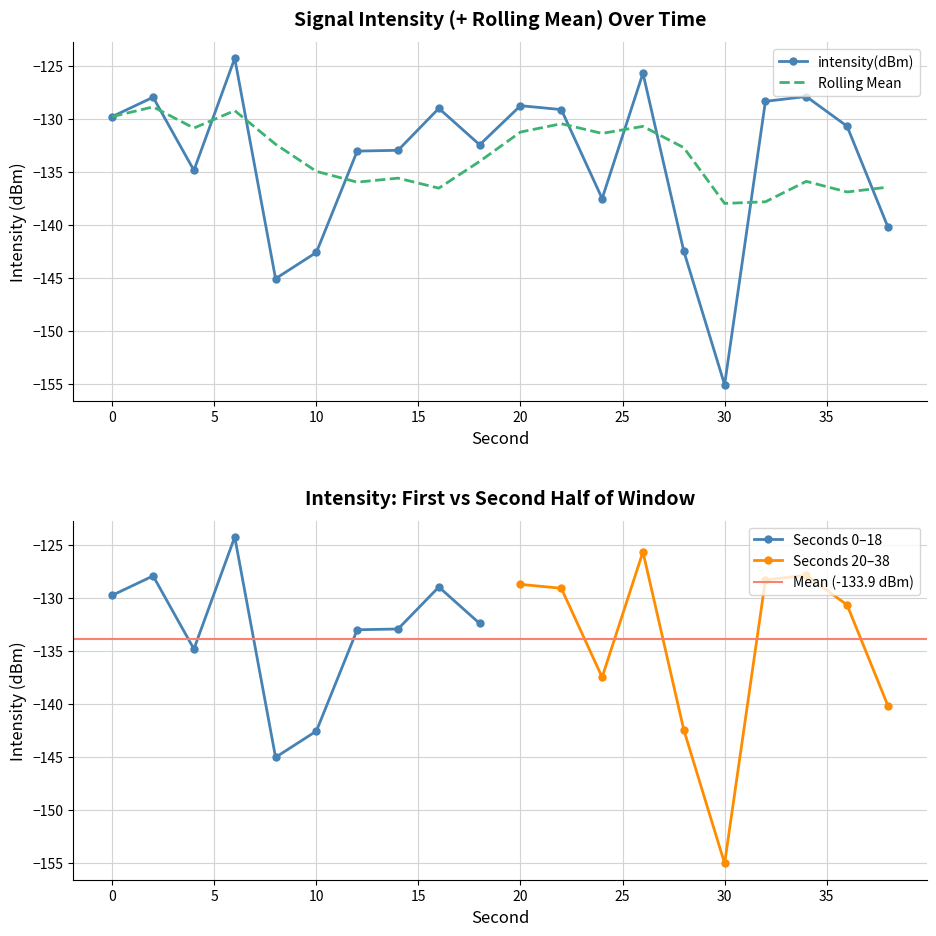

Is it true that the value at 34 is -42.1?

False